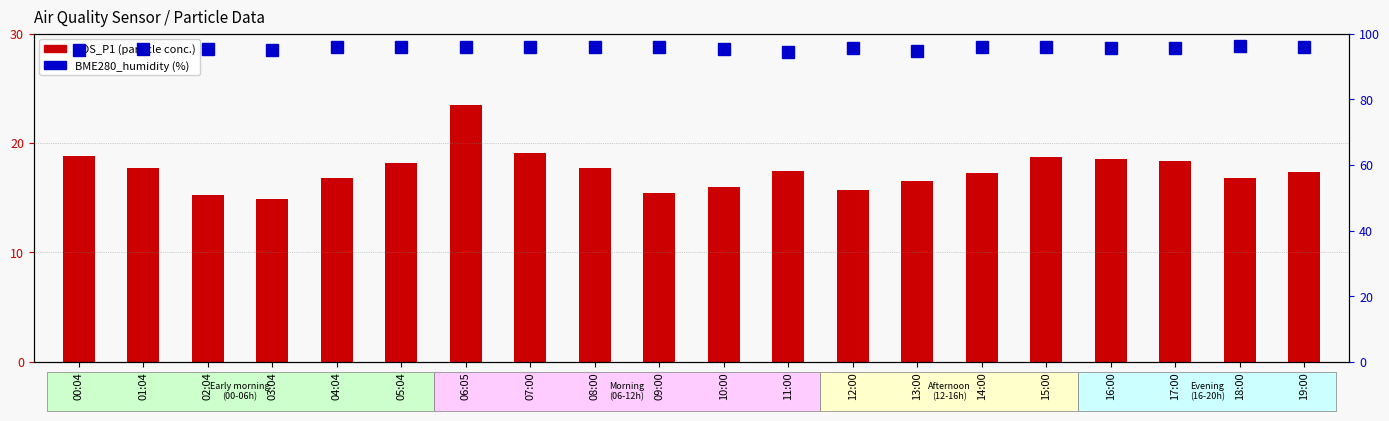

Between 06:05 and 19:00, which is larger?

06:05